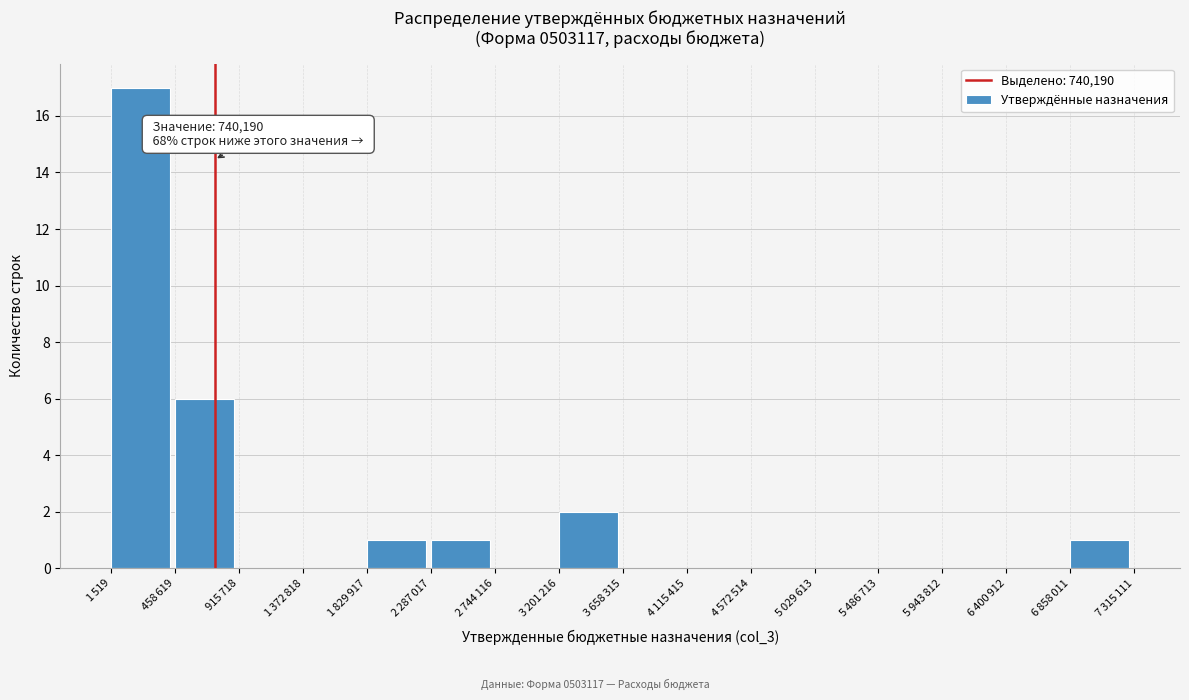

What is the greatest value displayed?

17